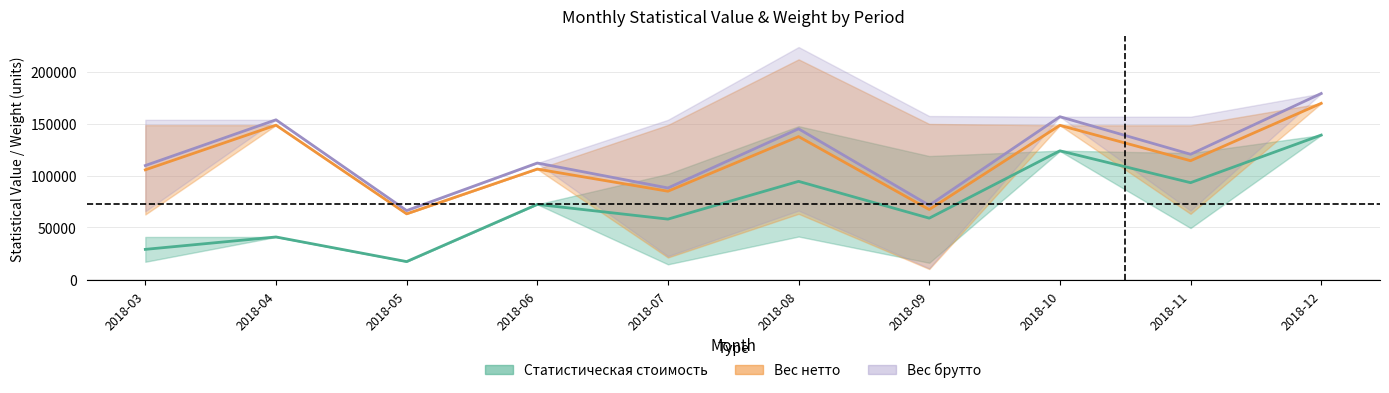

What are all the series names shown in the legend?

Статистическая стоимость, Вес нетто, Вес брутто